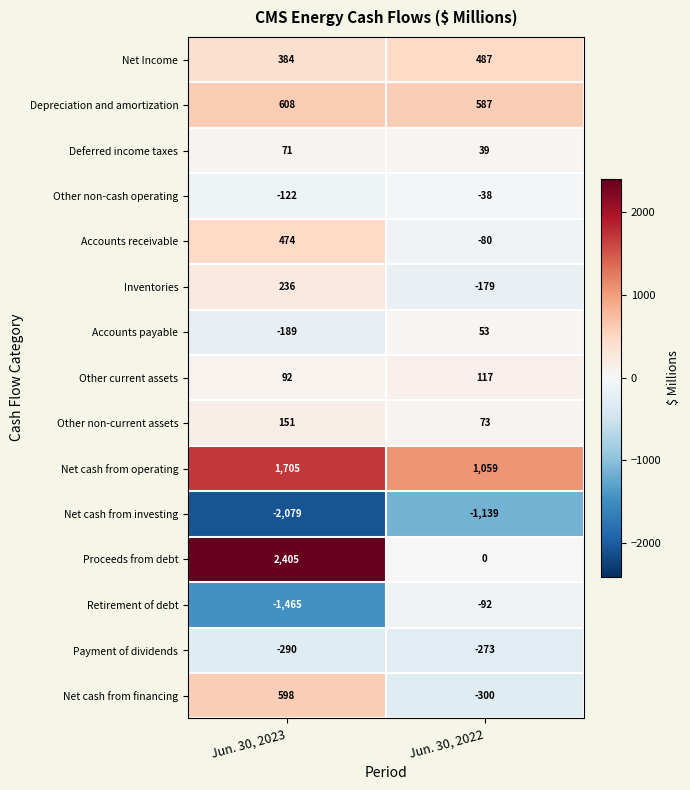

Is the value of Other non-current assets at Jun. 30, 2023 greater than the value of Accounts receivable at Jun. 30, 2022?

Yes